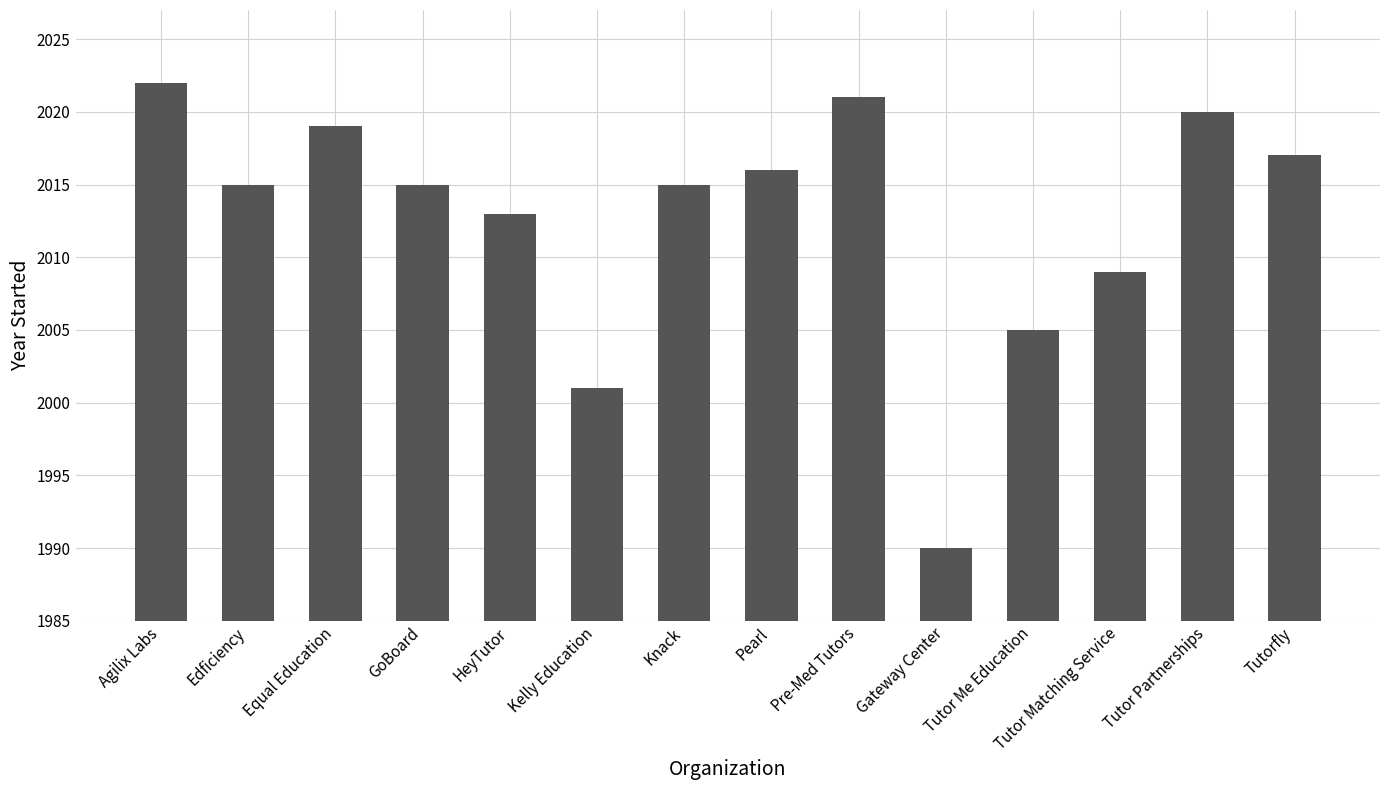

What is the label of the 3rd bar from the right?

Tutor Matching Service